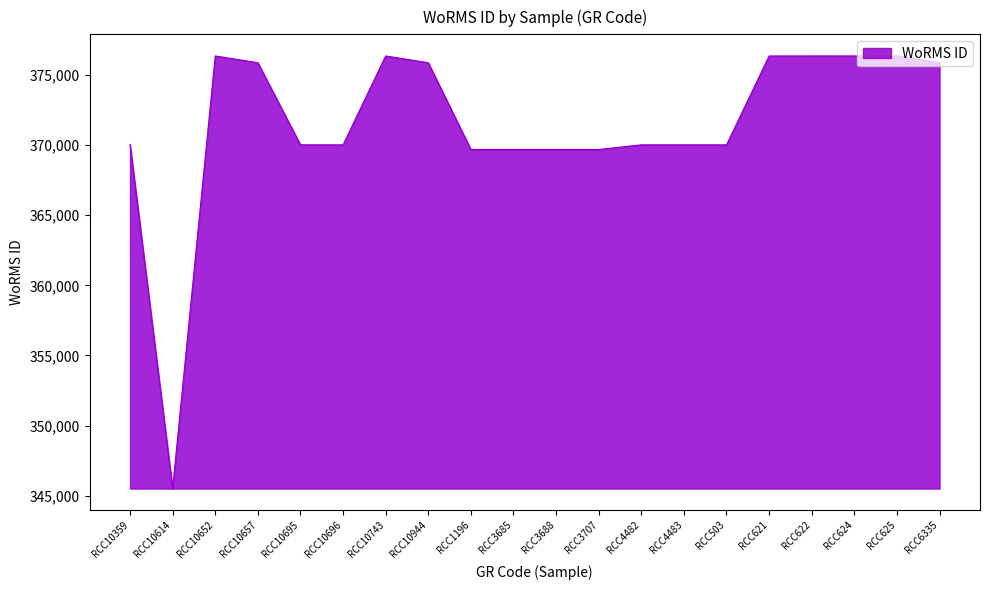

What is the difference between the maximum and minimum values?

30847